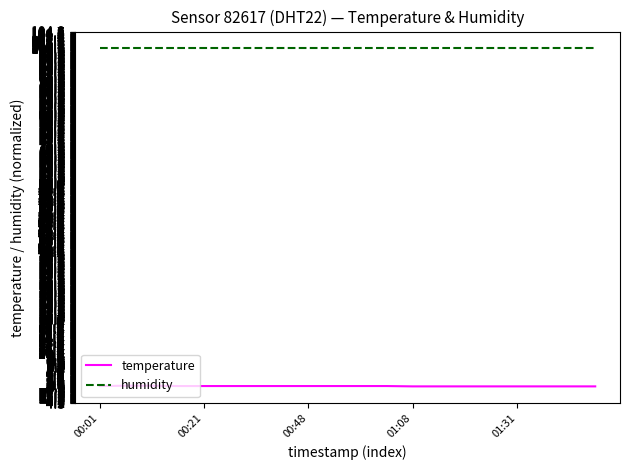

Which series has the largest total across all categories?

humidity